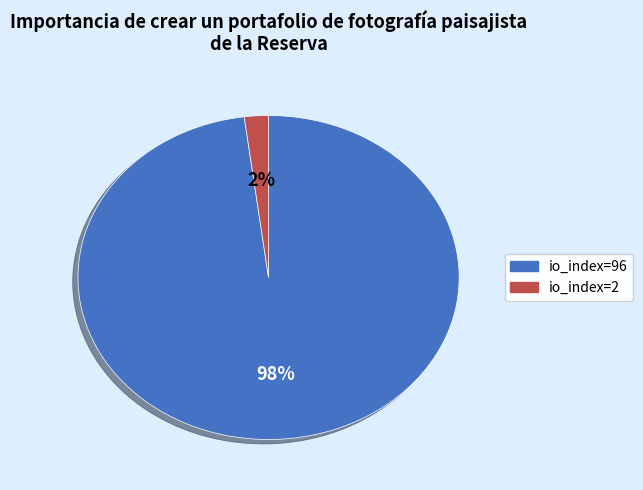

How many slices are in this pie chart?

2